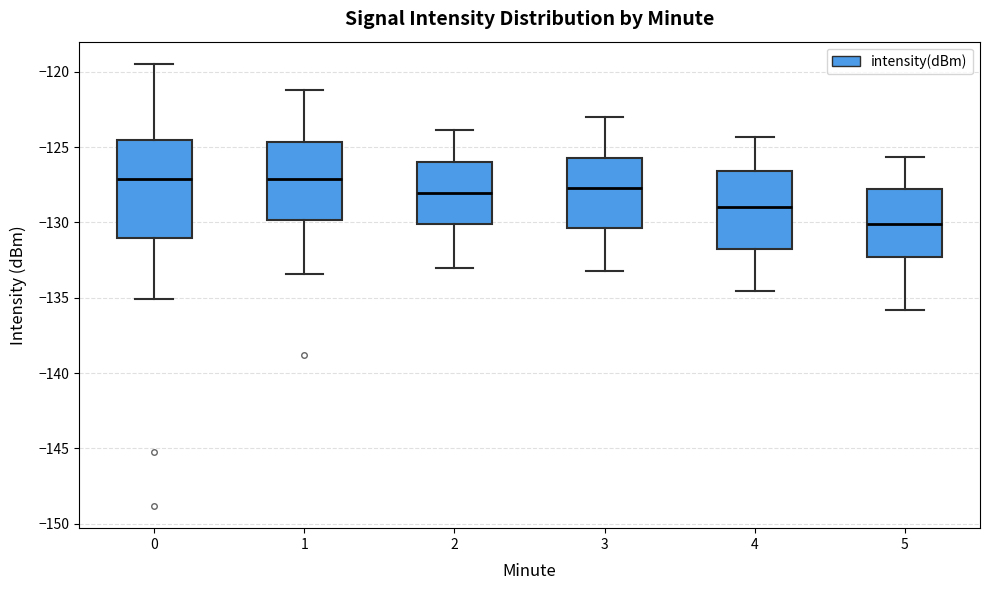

Where does the median line of the box at x = 4 sit on the y-axis? The values are not printed on the chart, so give them approximately, as read against the axis.

-129.0